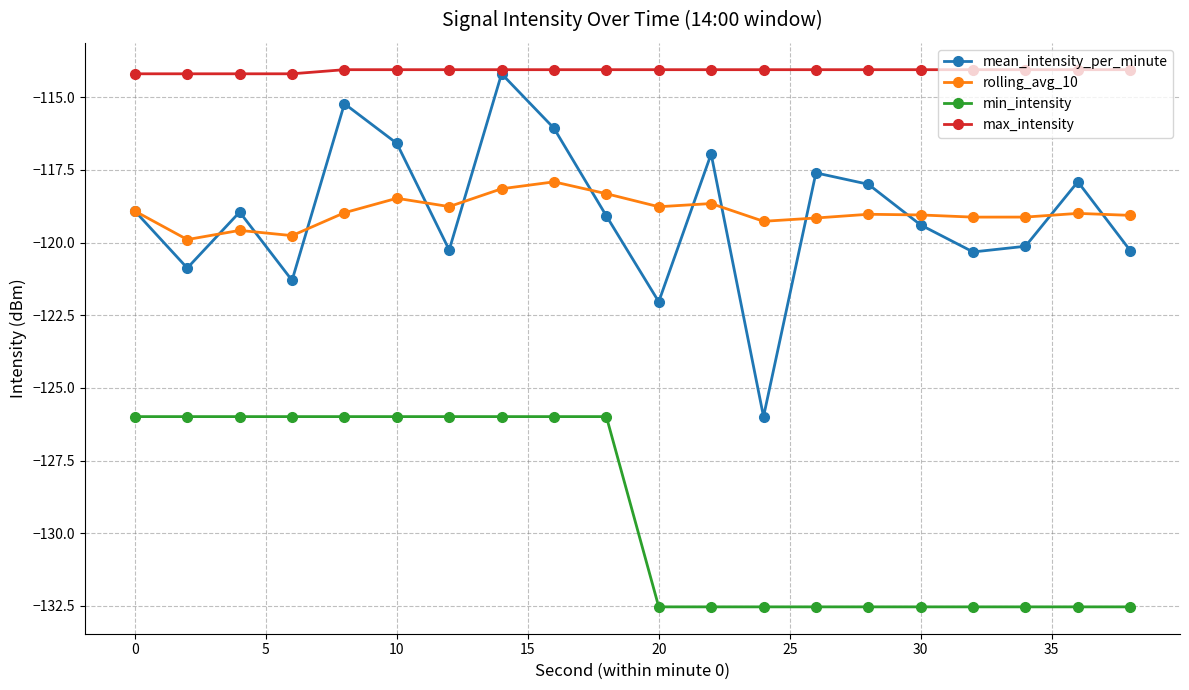

How many lines are shown in the chart?

4